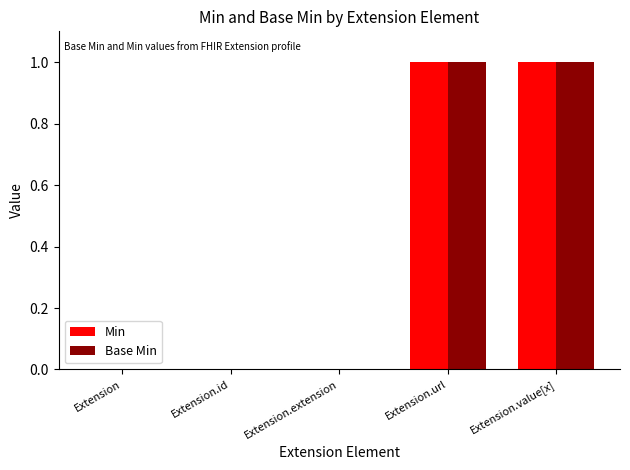

True or false: Min has a value of 0 at Extension.id.

True